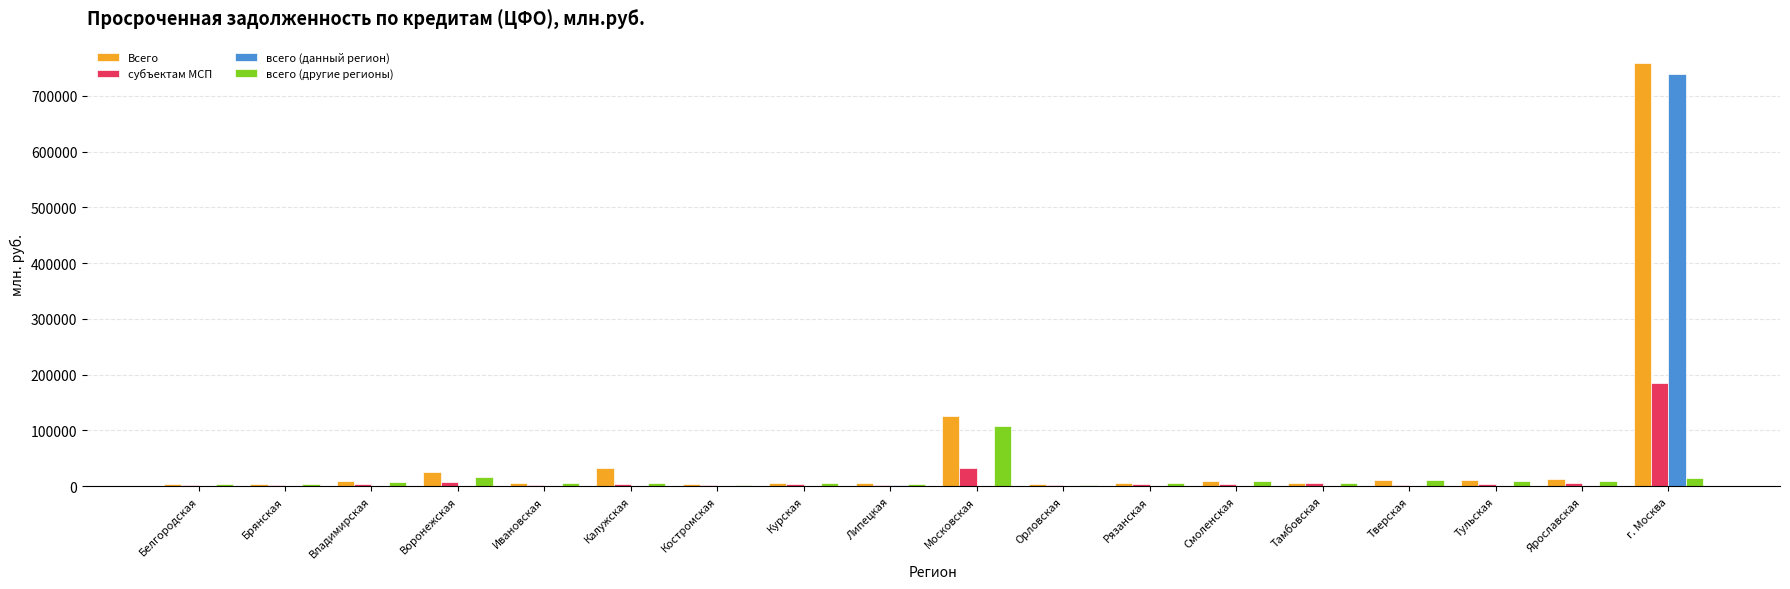

Are the bars horizontal?

No